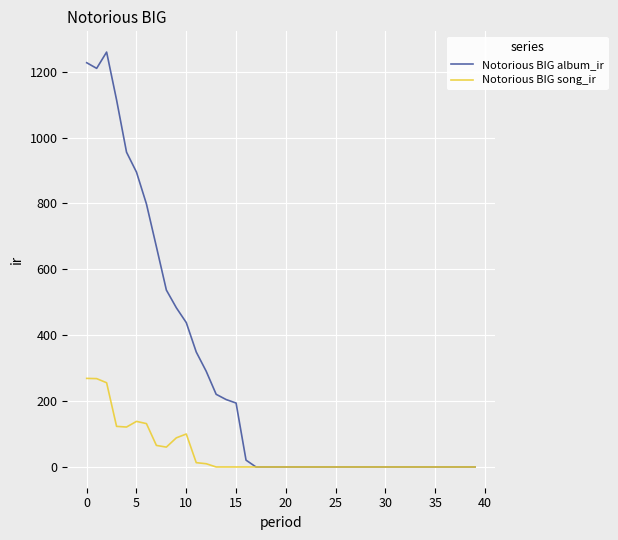

What is the maximum value for Notorious BIG song_ir?

268.9